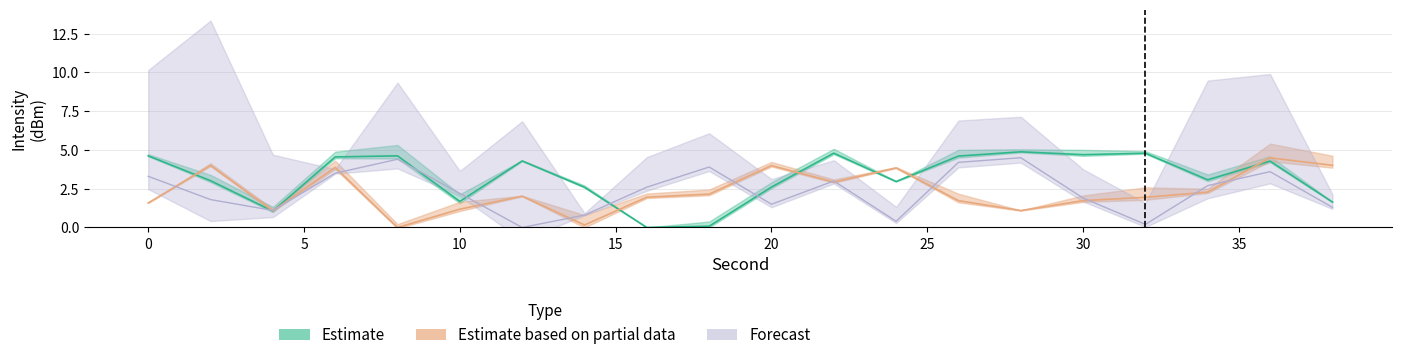

Reading left to right, transcribe all the data shown in this chart.

Estimate: 0=4.6	2=3.0	4=1.1	6=4.5	8=4.6	10=1.7	12=4.3	14=2.6	16=0.0	18=0.1	20=2.6	22=4.8	24=3.0	26=4.6	28=4.9	30=4.7	32=4.8	34=3.1	36=4.3	38=1.6
Estimate based on partial data: 0=1.6	2=4.0	4=1.1	6=3.9	8=0.0	10=1.2	12=2.0	14=0.2	16=2.0	18=2.2	20=4.0	22=2.9	24=3.8	26=1.7	28=1.1	30=1.7	32=1.9	34=2.3	36=4.5	38=4.0
Forecast: 0=3.3	2=1.8	4=1.1	6=3.5	8=4.4	10=2.2	12=0.0	14=0.8	16=2.6	18=3.9	20=1.5	22=3.0	24=0.4	26=4.2	28=4.5	30=1.9	32=0.2	34=2.7	36=3.6	38=1.3